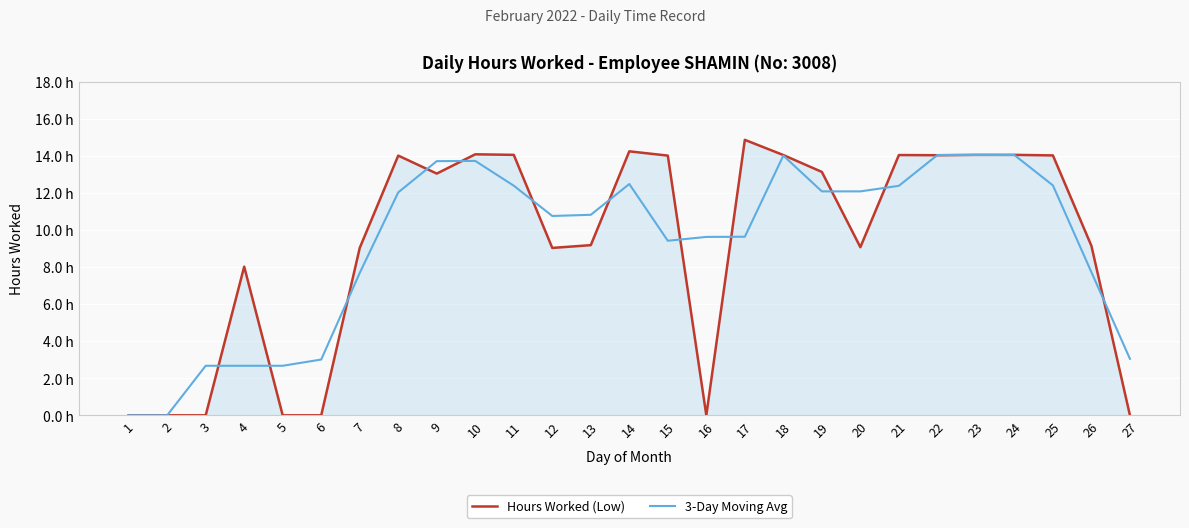

At which category does the chart reach its peak across all series?

17